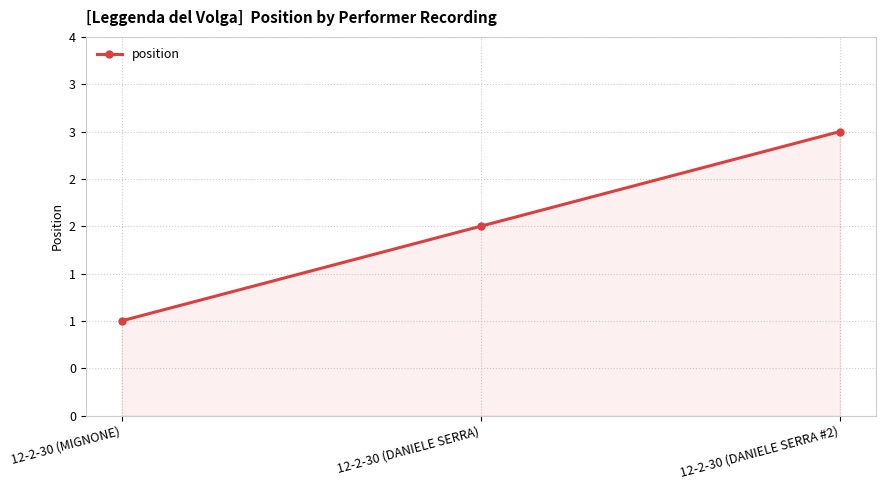

What is the label of the 3rd point from the left?

12-2-30 (DANIELE SERRA #2)